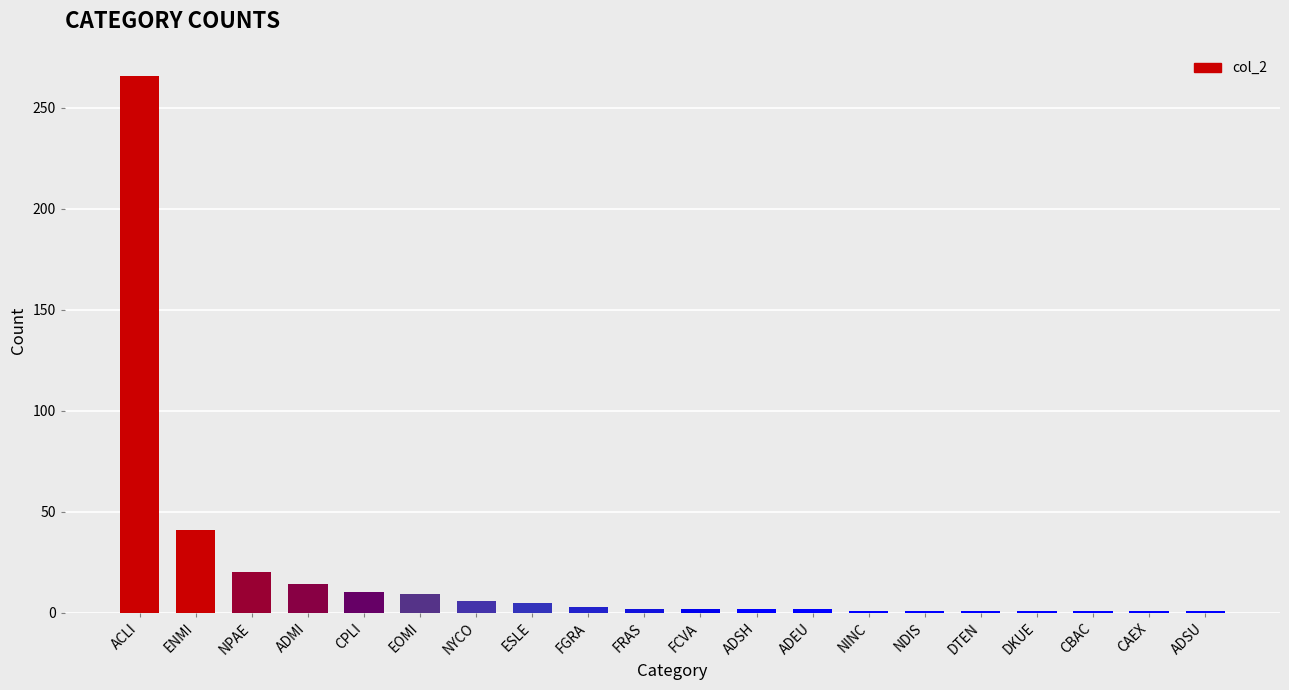

What is the label of the 12th bar from the left?

ADSH